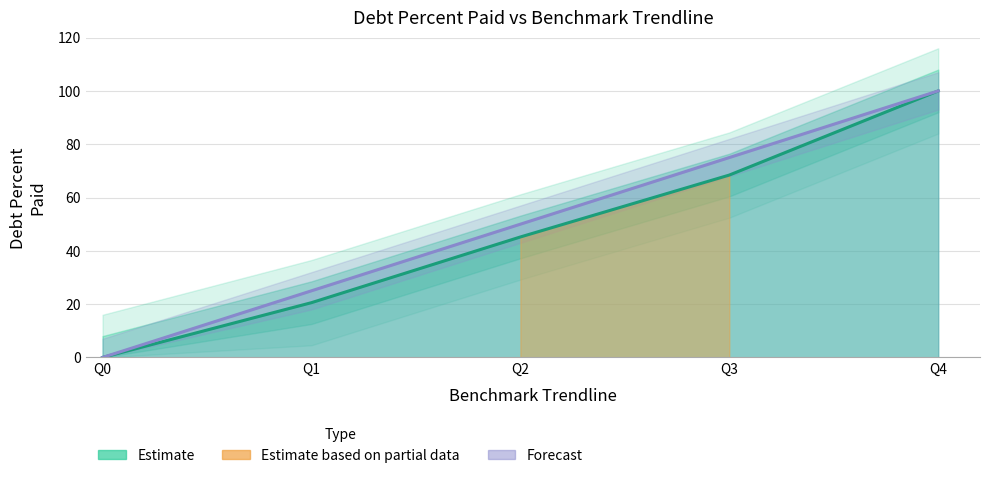

True or false: DebtPercentPaid and BenchmarkTrendline cross at least once.

False